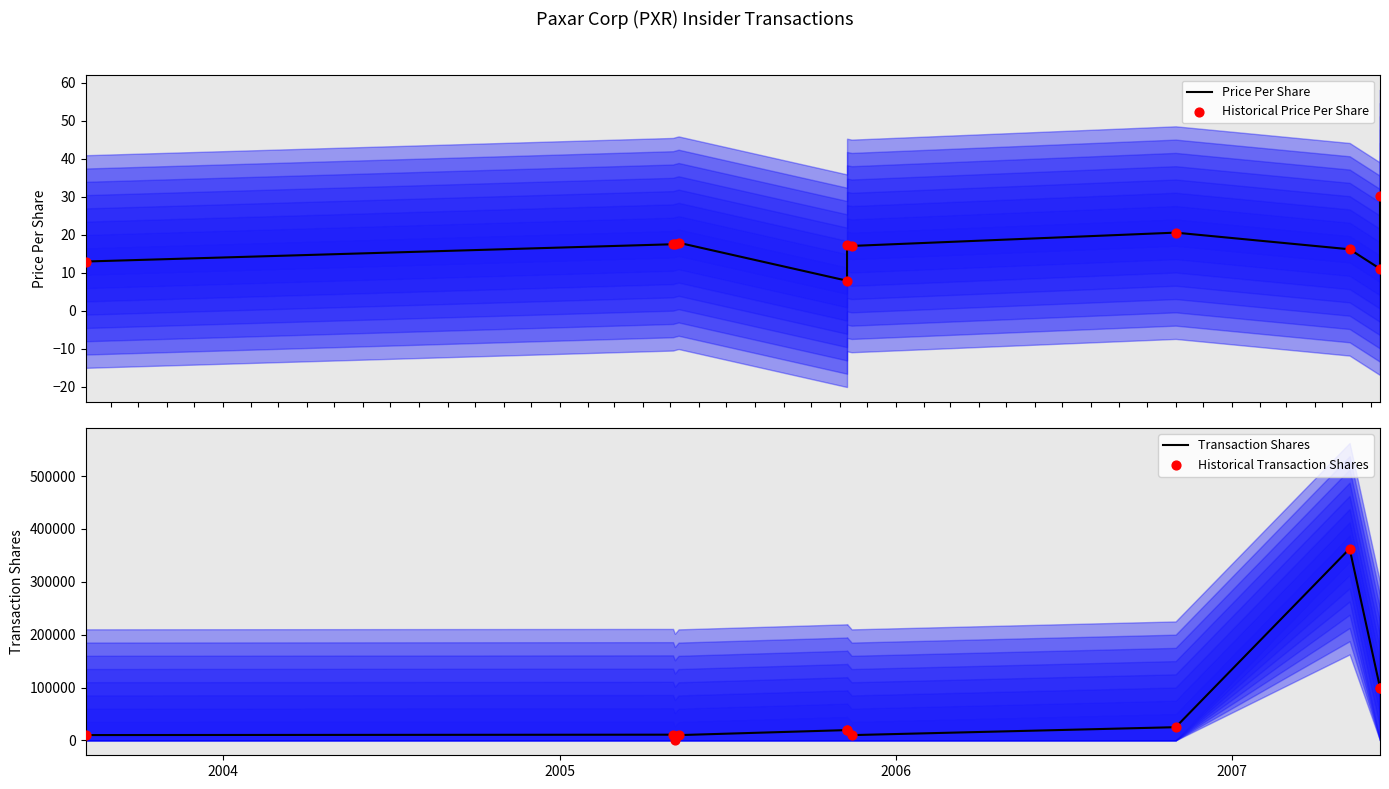

Which series has the widest spread of Y values?

Transaction Shares